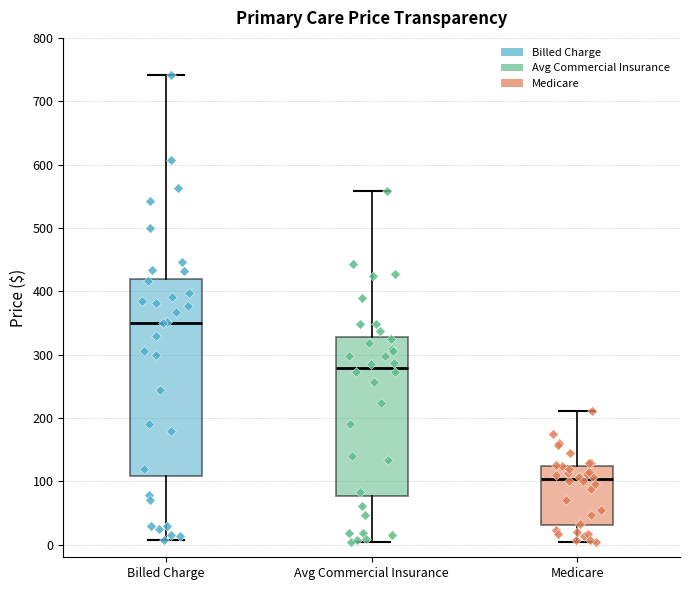

Which box is the tallest, from its lower edge to its upper edge?

Billed Charge